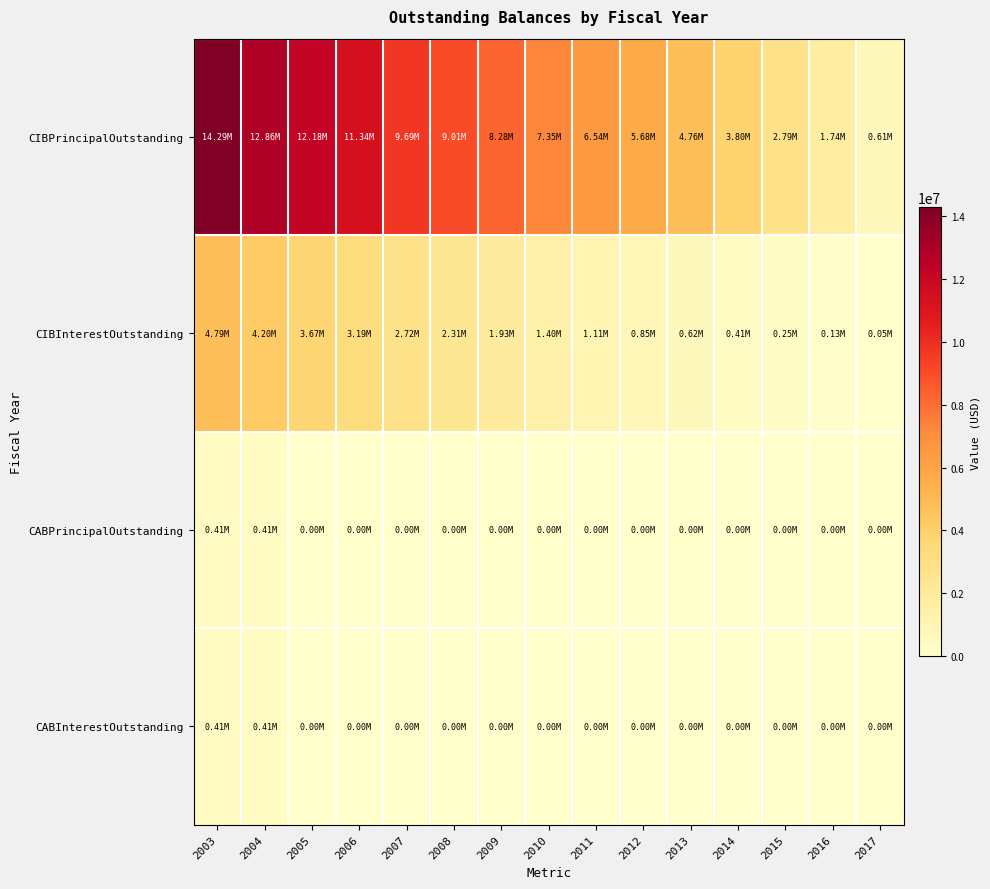

At how many categories does at least one series exceed 3926951?

11